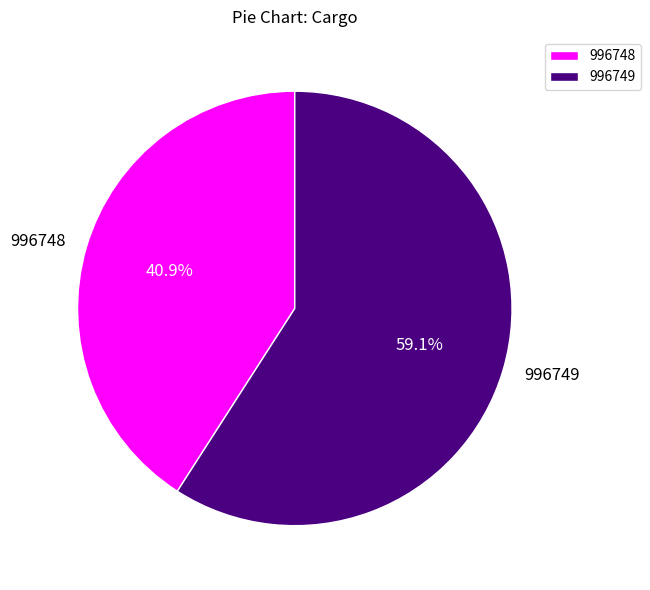

To the nearest percent, what is the difference between the 996748 and 996749 slice percentages?

18%